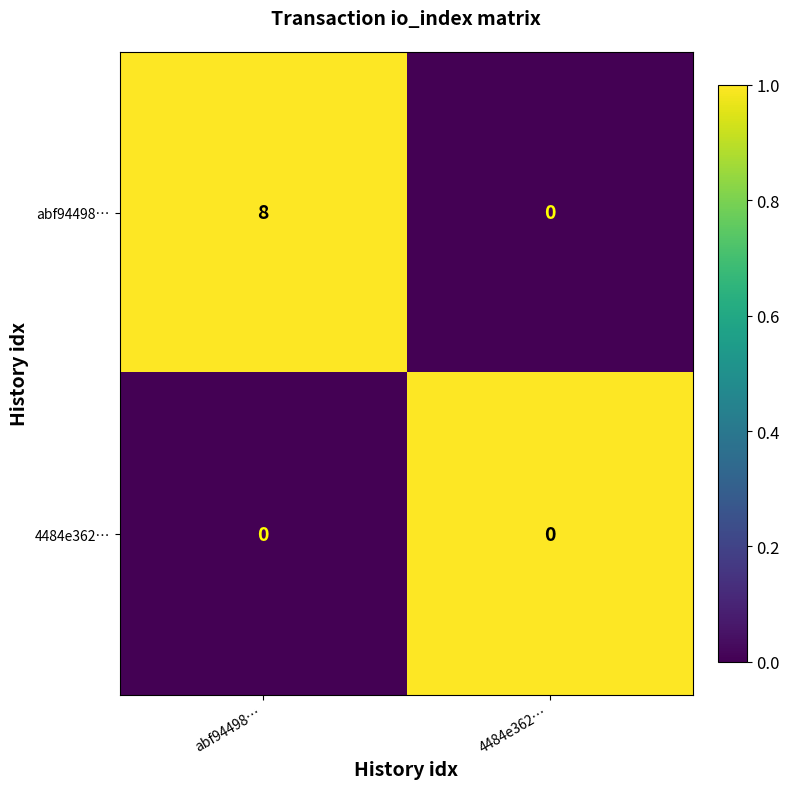

The abf94498… series shows -5 at 4484e362…. True or false?

False